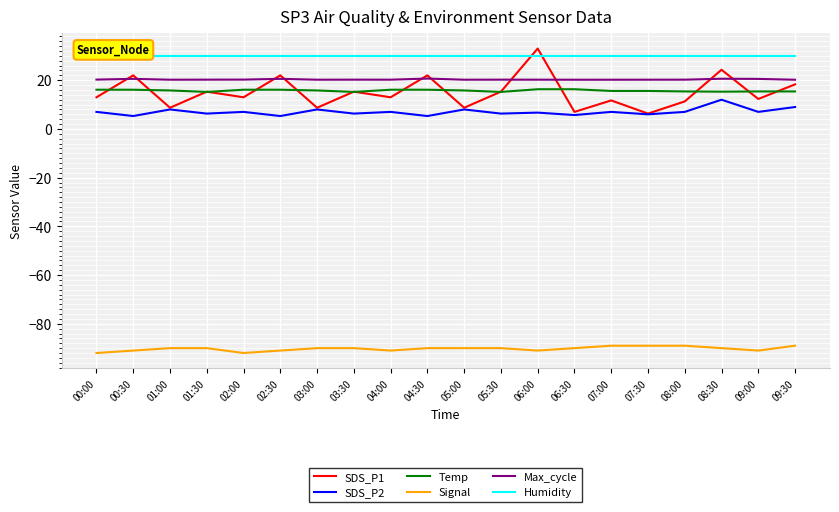

Which has a higher value, 00:00 or 05:00?

00:00